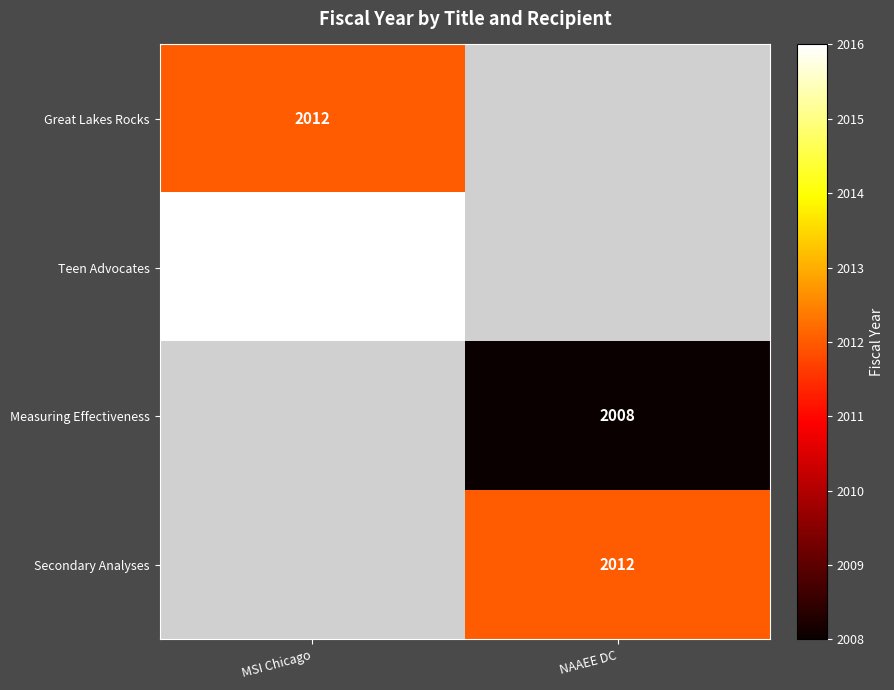

What is the smallest value displayed?

2008.0